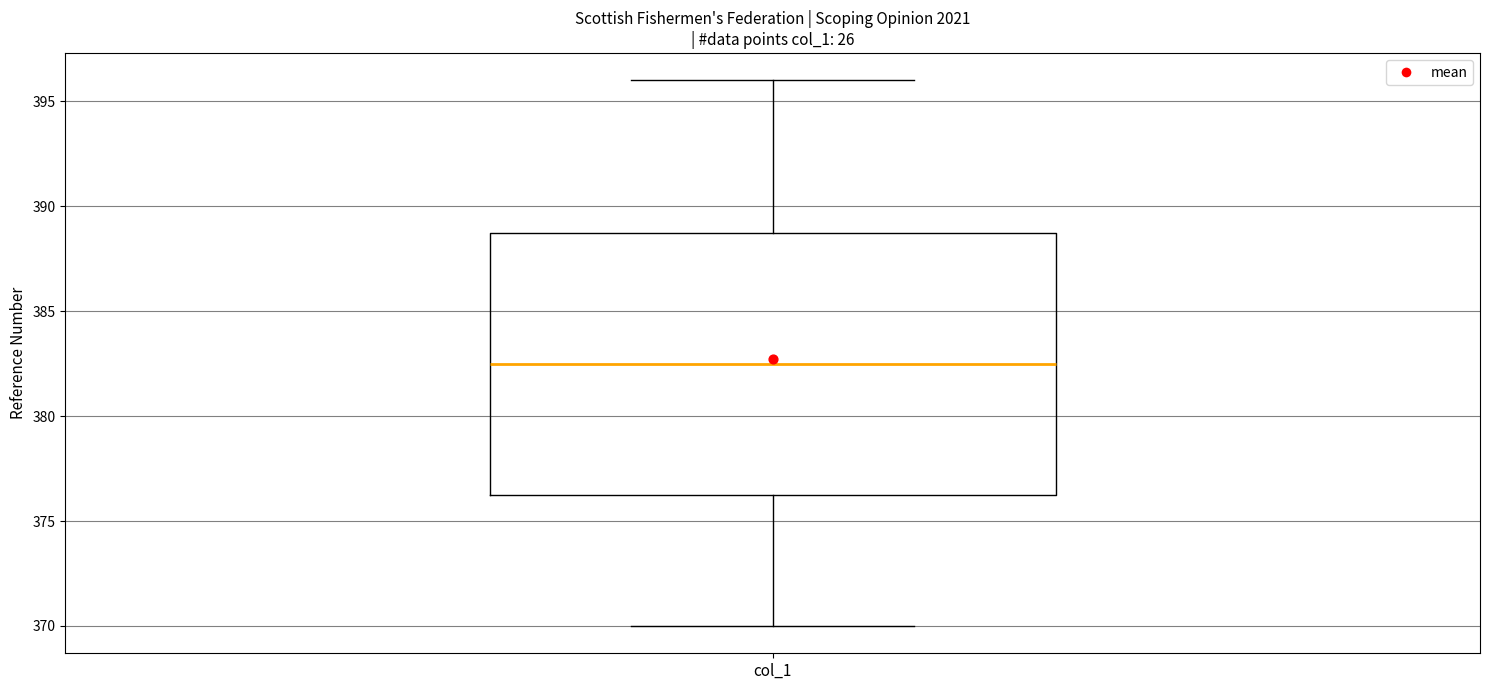

Where is the lower edge of the box for col_1 on the y-axis? The values are not printed on the chart, so give them approximately, as read against the axis.

376.5